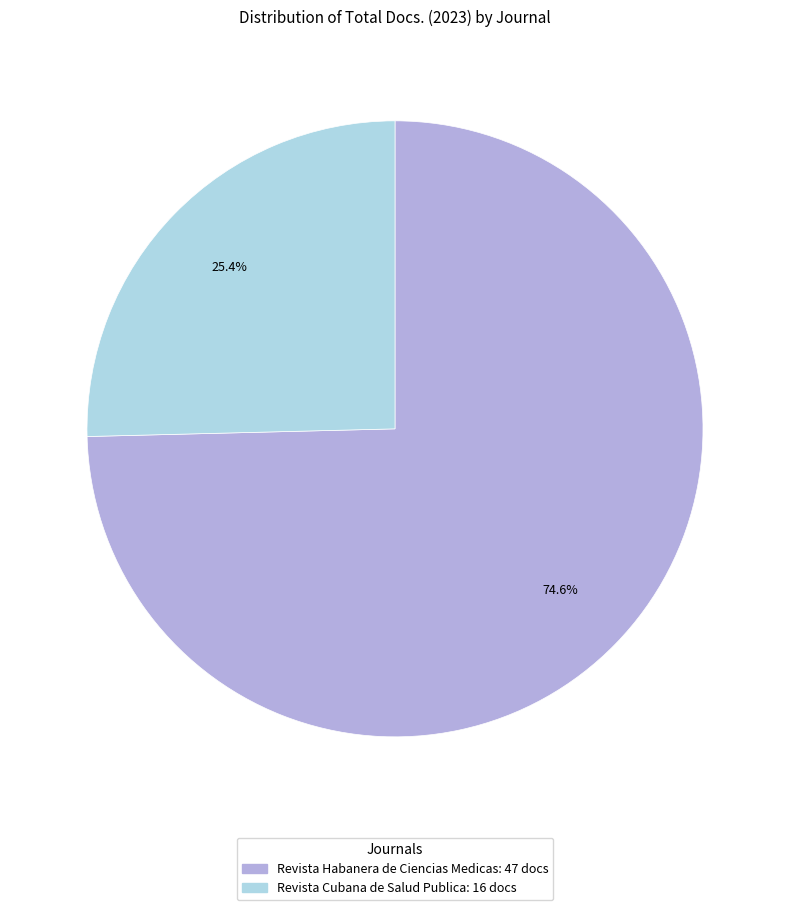

Which has a higher value, Revista Habanera de Ciencias Medicas or Revista Cubana de Salud Publica?

Revista Habanera de Ciencias Medicas